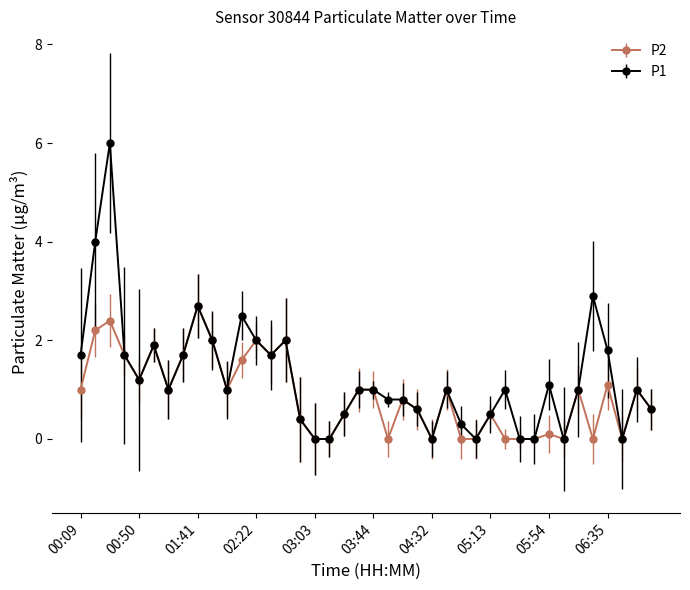

True or false: P1 has more than 0 points higher than both neighbors.

True